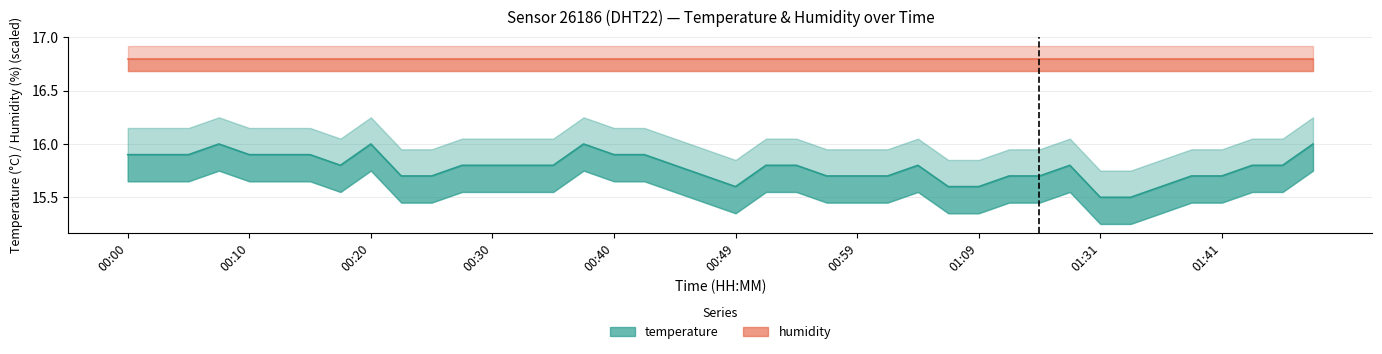

Rank the categories by value from lowest to highest.

01:31, 01:33, 00:49, 01:06, 01:09, 01:36, 00:23, 00:25, 00:47, 00:57, 00:59, 01:01, 01:12, 01:18, 01:38, 01:41, 00:18, 00:27, 00:30, 00:32, 00:35, 00:44, 00:52, 00:54, 01:04, 01:20, 01:43, 01:46, 00:00, 00:03, 00:05, 00:10, 00:12, 00:15, 00:40, 00:42, 00:07, 00:20, 00:37, 01:48